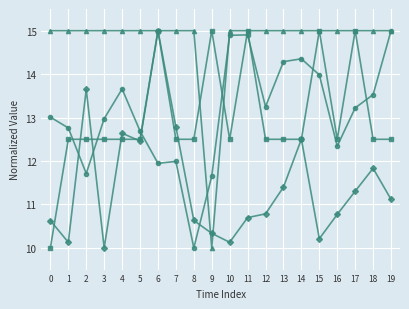

What is the smallest value displayed?

10.0